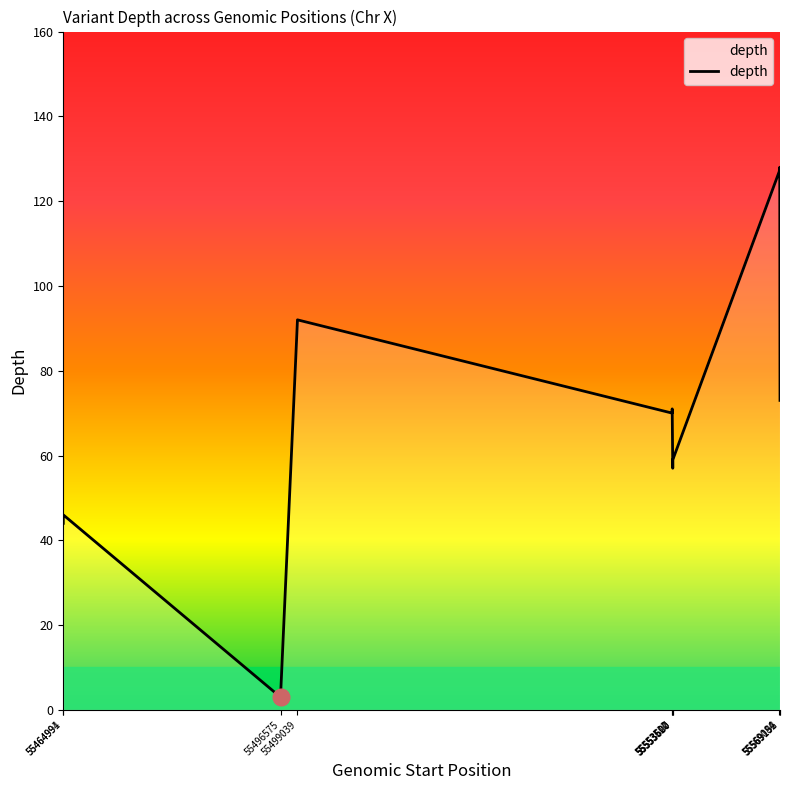

Between 55569084 and 55464994, which is larger?

55569084